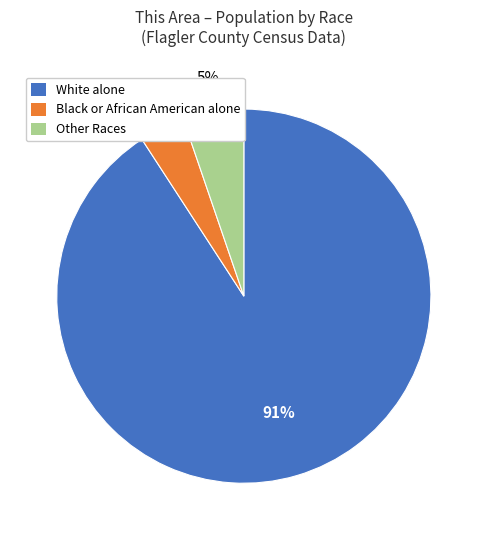

Is the sum of Black or African American alone and White alone greater than half?

Yes